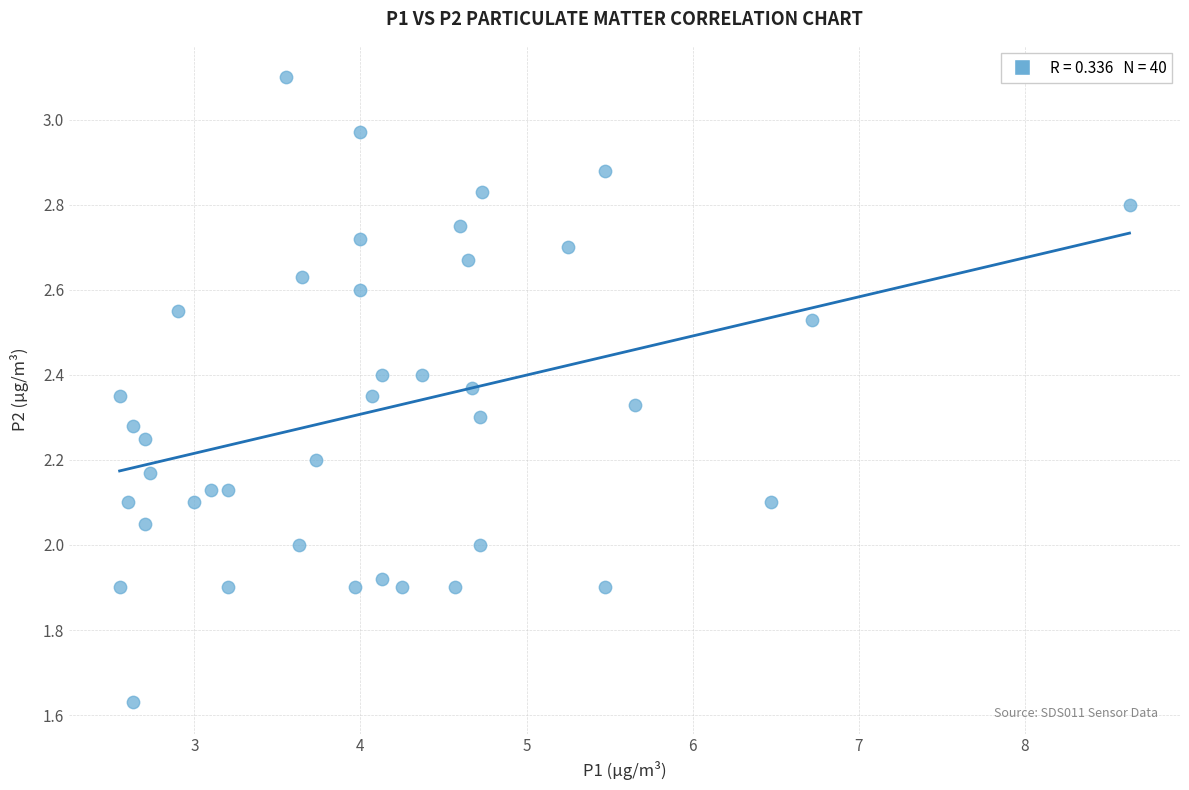

What is the range of X values (max minus min)?

6.1